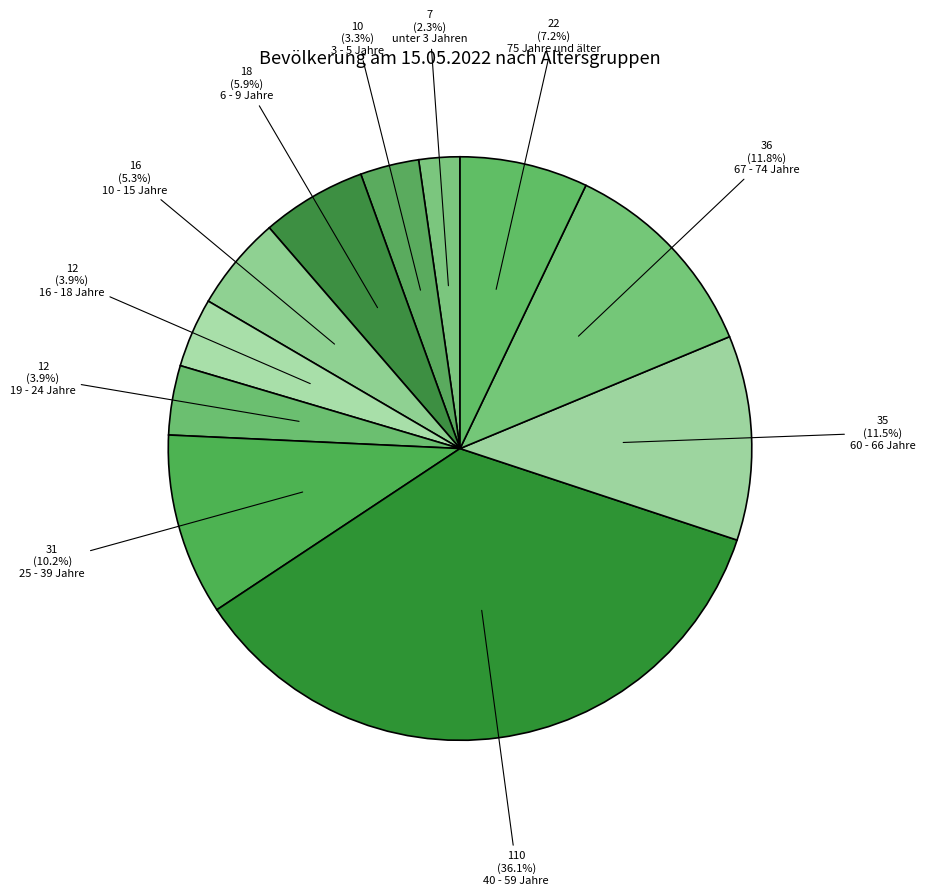

How many segments does this pie chart have?

11